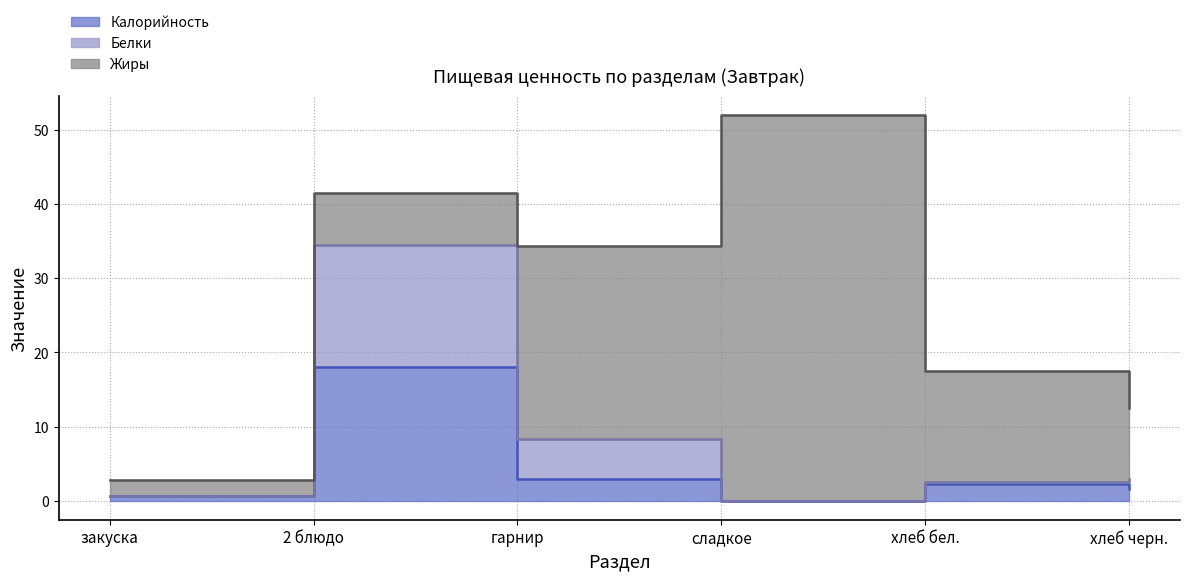

How many interior local peaks does the Белки series have?

1